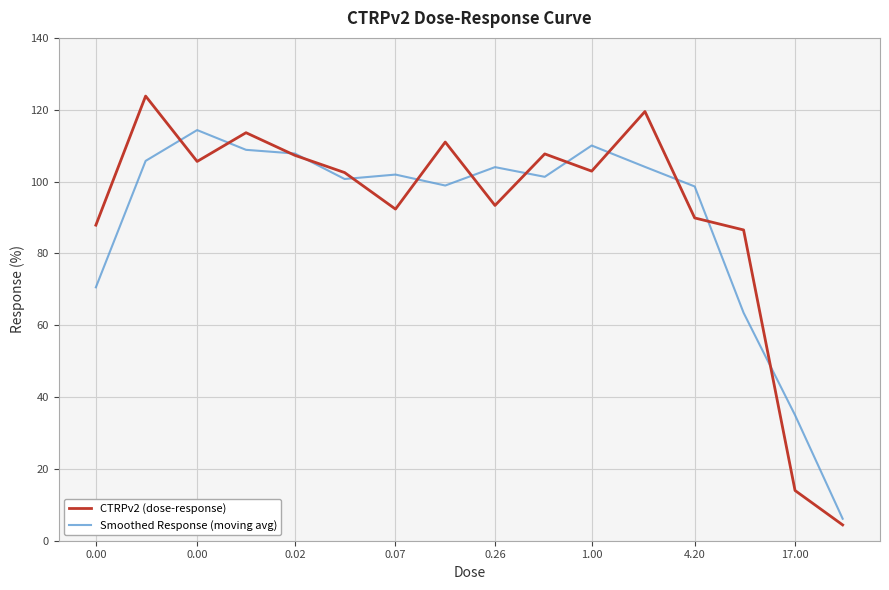

Which series has the widest spread of values?

CTRPv2 (dose-response)